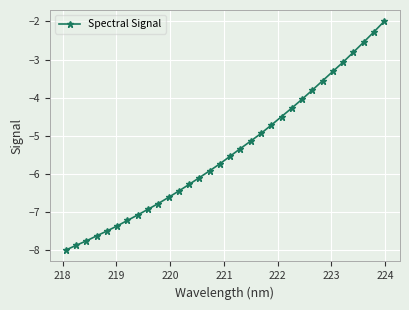

What is the average value?

-5.4